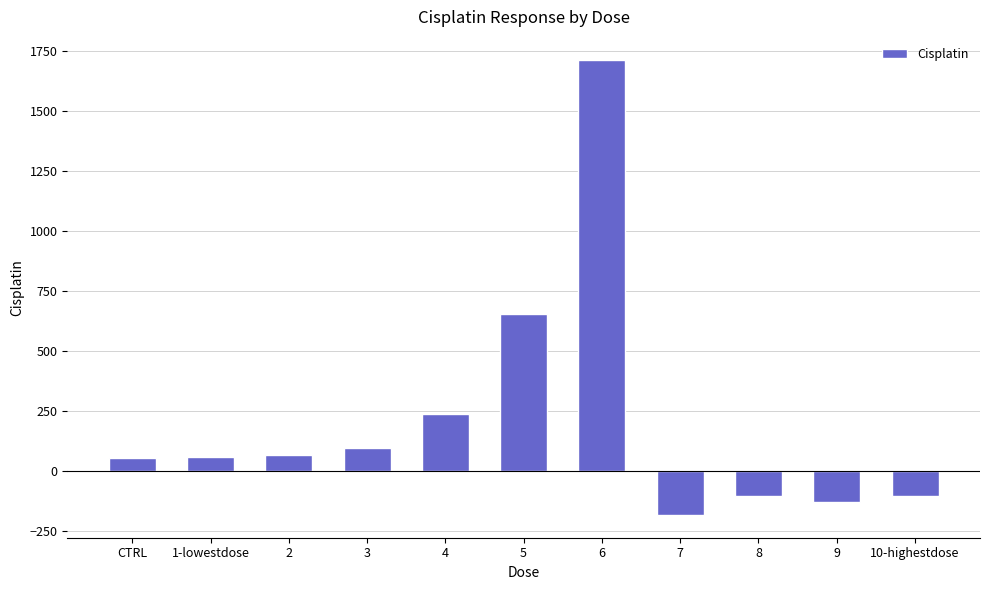

Does the chart contain stacked bars?

No